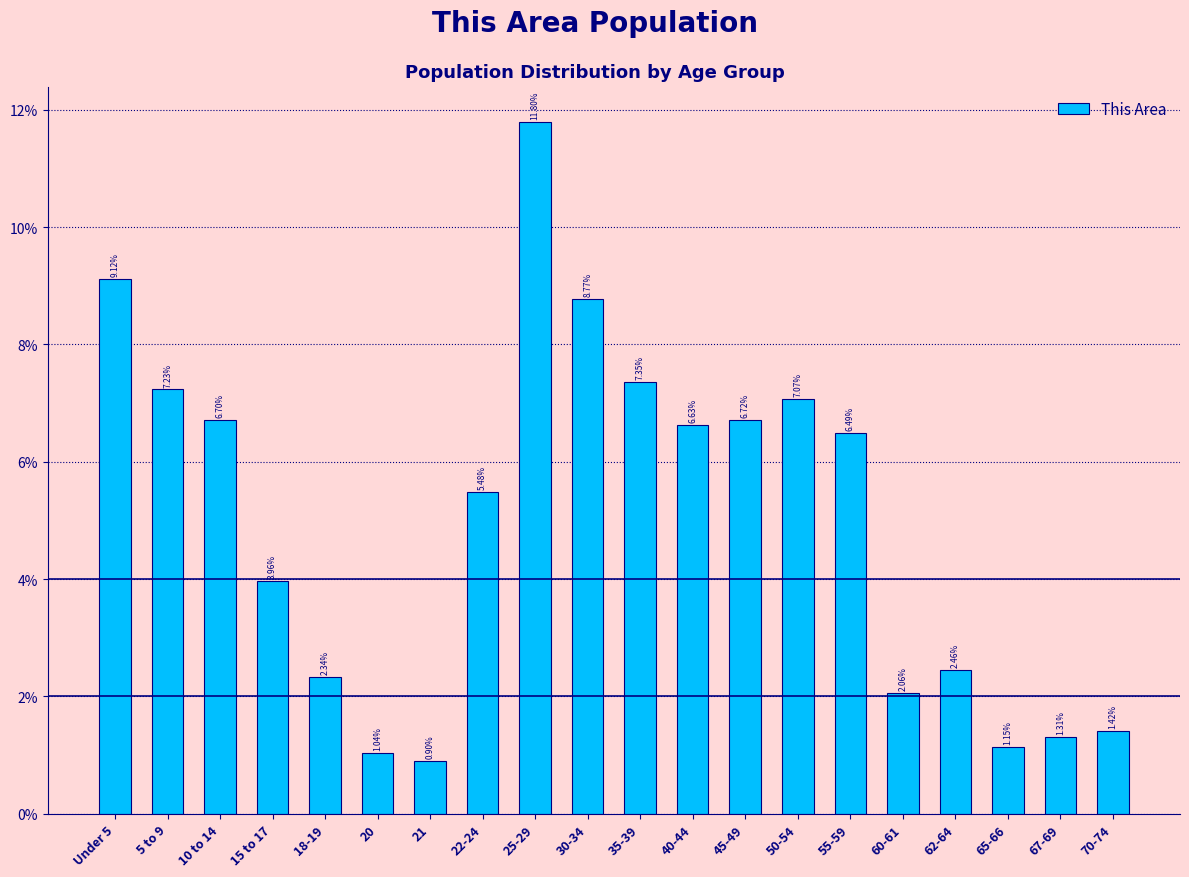

What is the difference between the maximum and second lowest values?

10.8